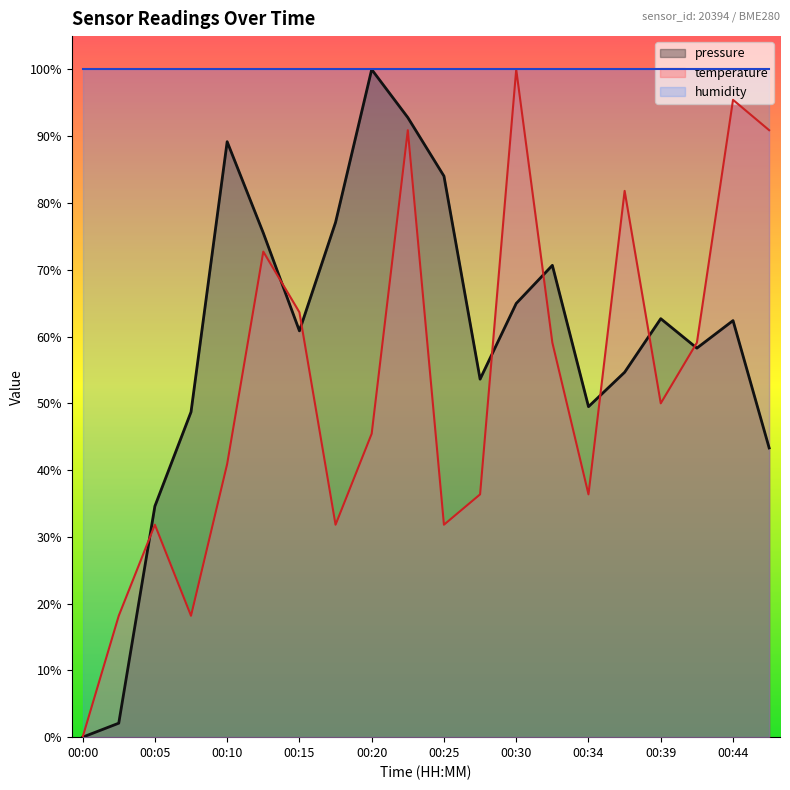

Which series has the largest total across all categories?

humidity